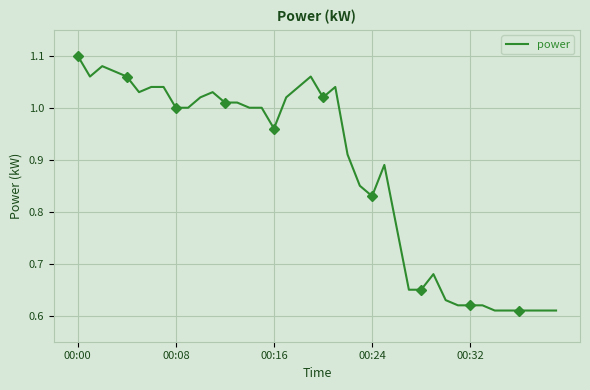

What is the average value?

0.9